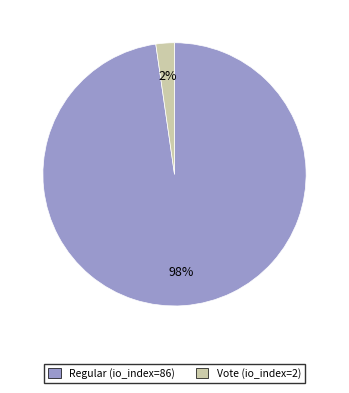

Does any single category account for the majority?

Yes